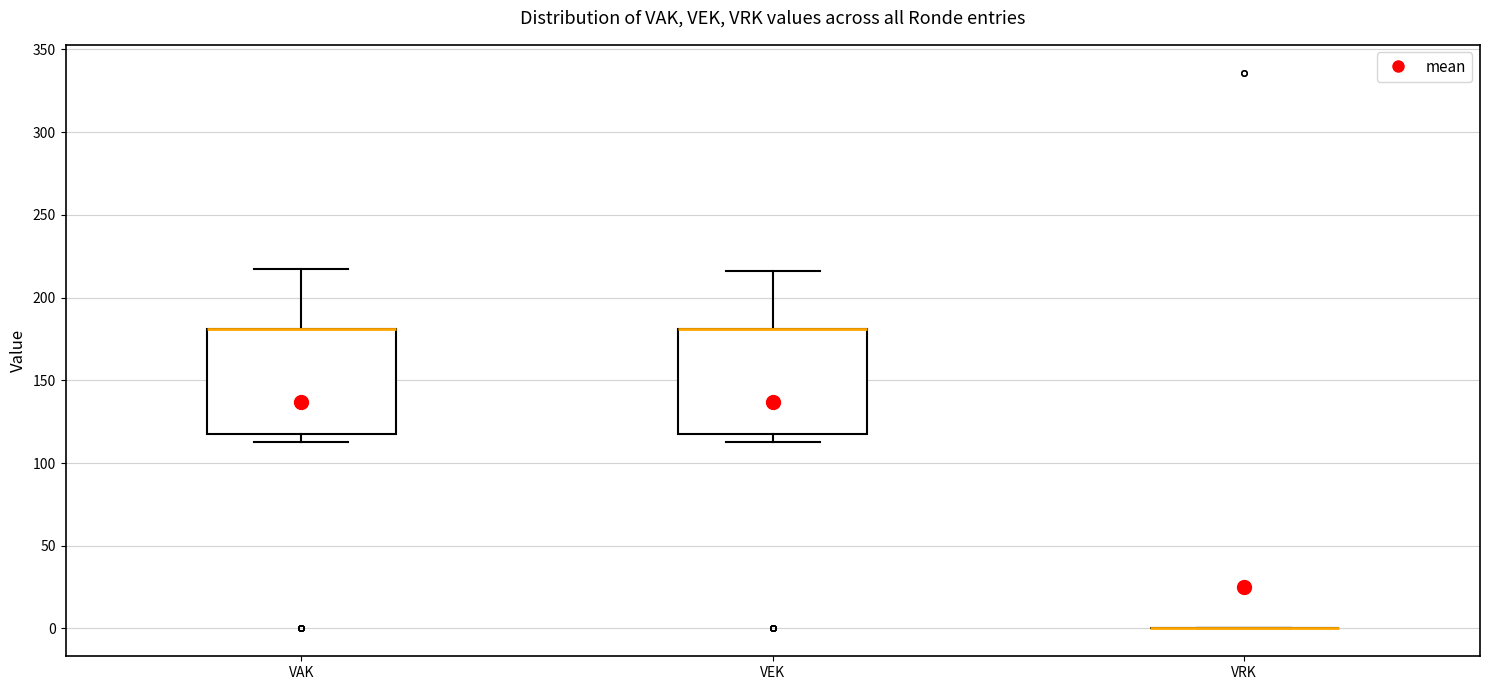

Reading left to right, read every box against the y-axis: the position of its median line, the range the box covers, and the ends of its whiskers. The values are not printed on the chart, so give them approximately, as read against the axis.

VAK: median 180 (drawn on the box's upper edge), box 120 to 180, whiskers 115 to 215
VEK: median 180 (drawn on the box's upper edge), box 120 to 180, whiskers 115 to 215
VRK: box collapsed to a line at 0, whiskers 0 to 0